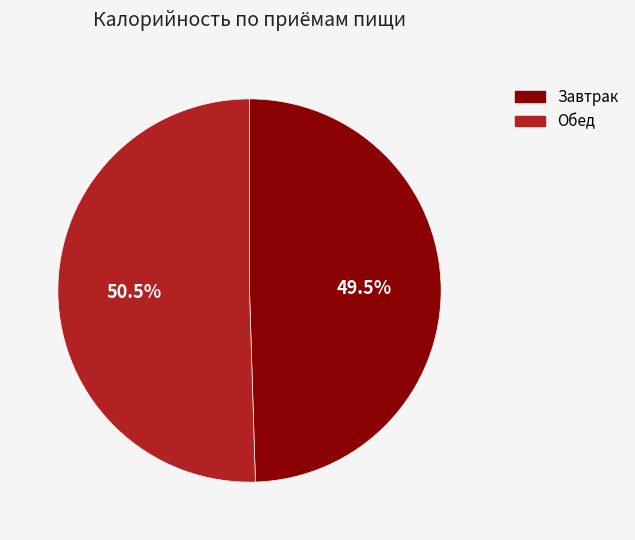

Rank the categories by value from highest to lowest.

Обед, Завтрак